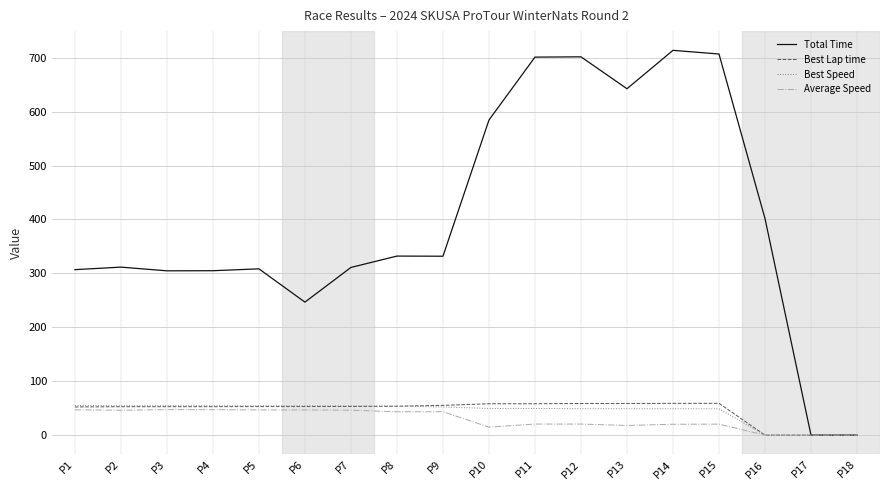

What is the maximum value for Average Speed?

47.3